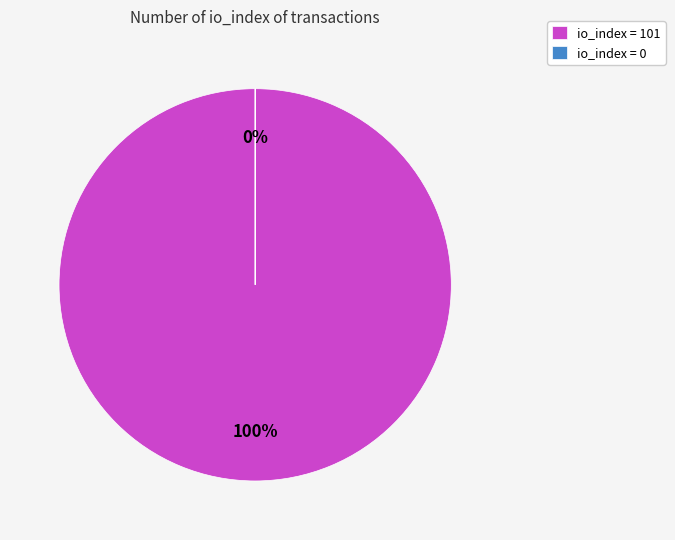

Which slice is the smallest?

io_index=0